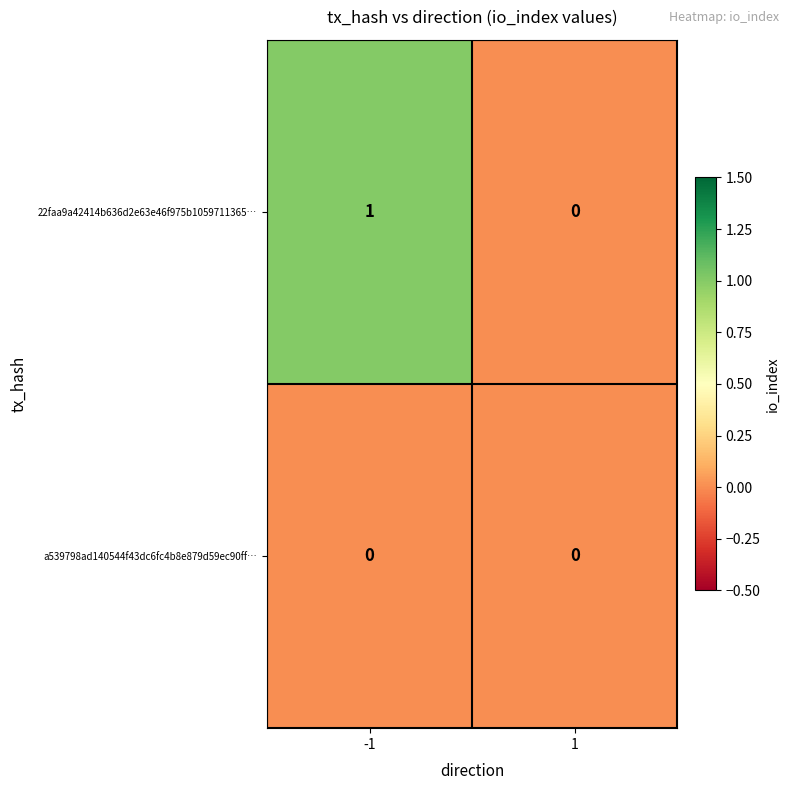

How many distinct data groups are displayed?

2